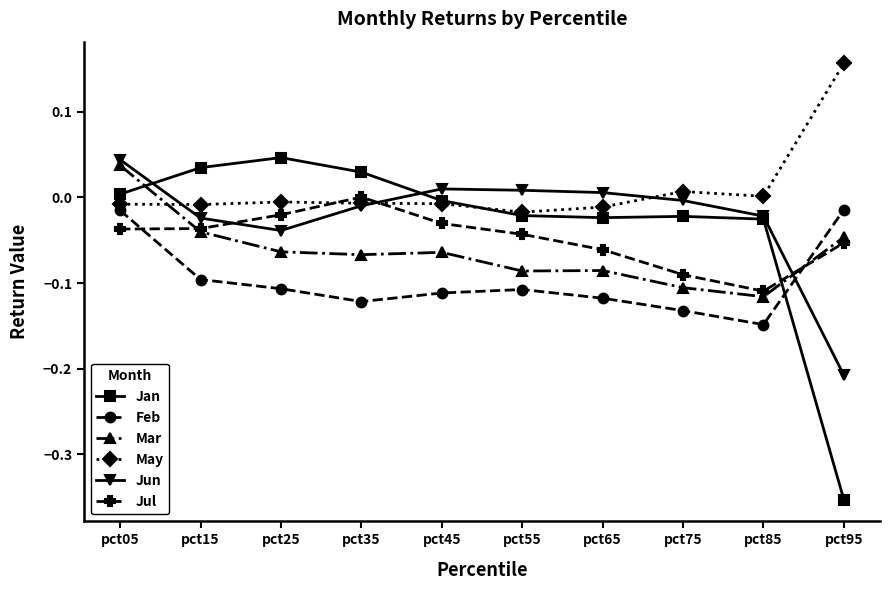

Which category has the lowest value across all series?

pct95